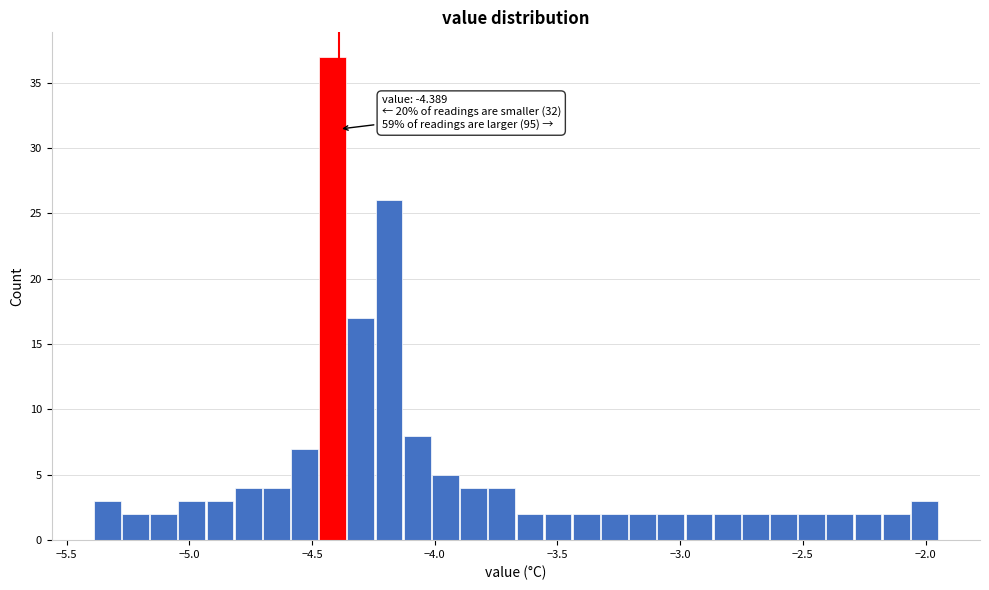

Read against the x-axis, roughly where is the centre of the tallest bar?

-4.40